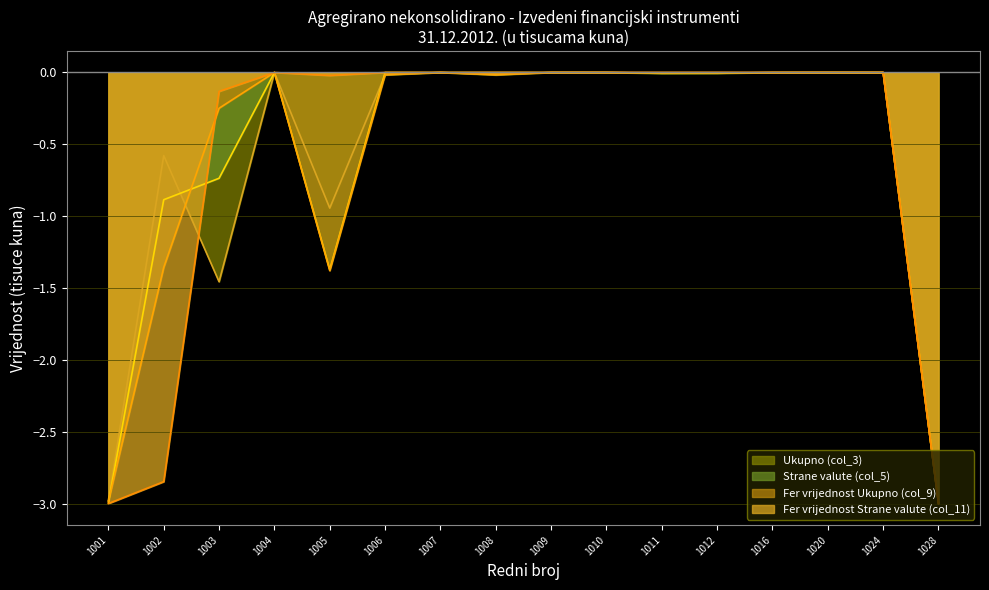

What is the difference between the highest and lowest values at 1002?

2.3